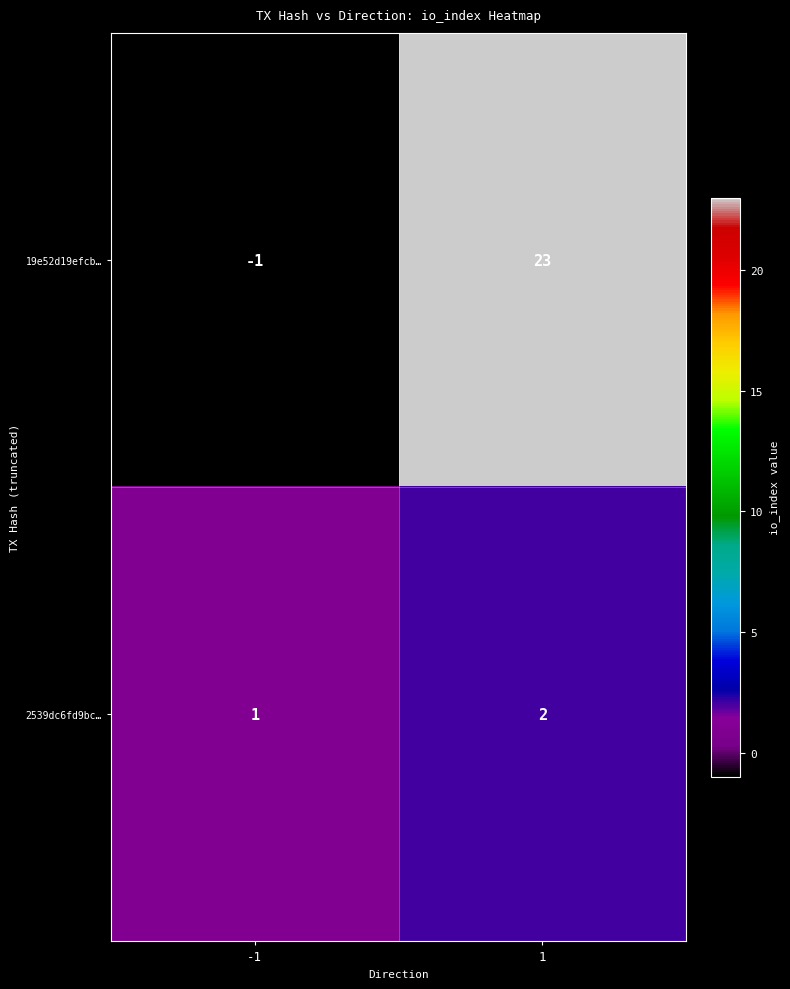

How many categories are shown in the chart?

2